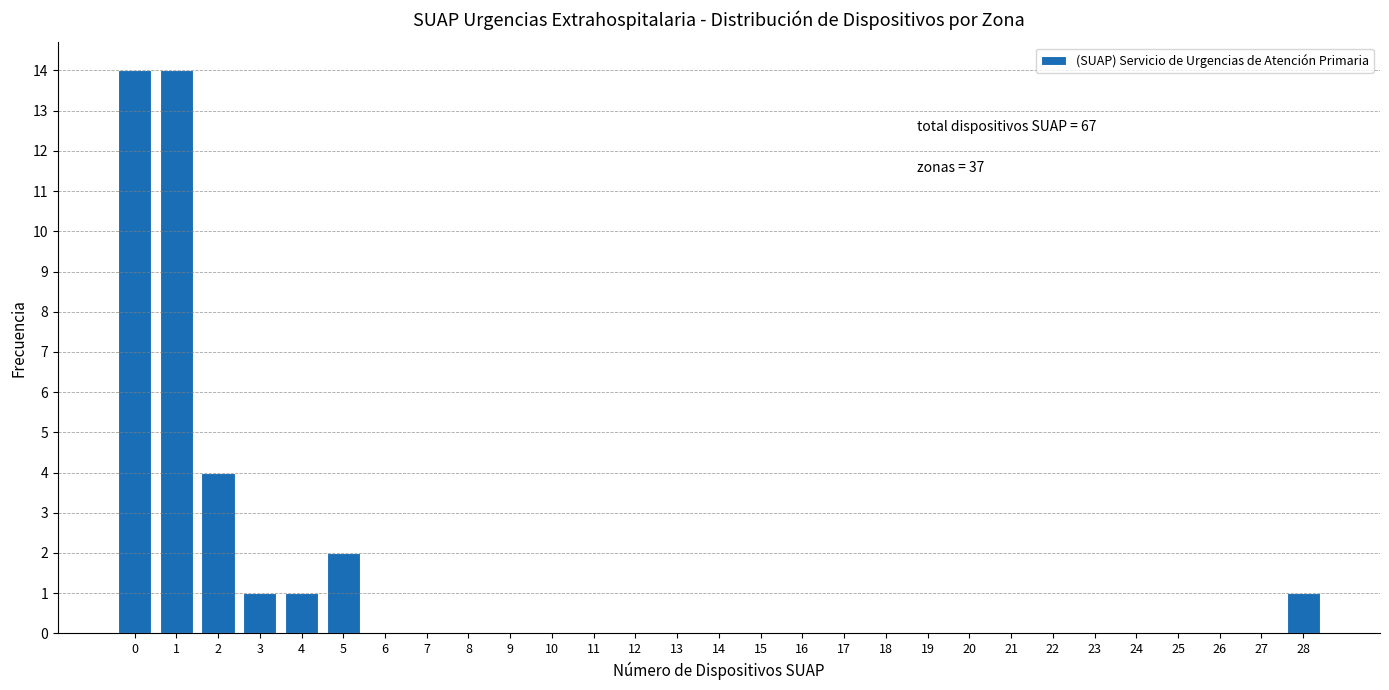

Reading left to right, transcribe all the data shown in this chart.

0=14	1=14	2=4	3=1	4=1	5=2	6=0	7=0	8=0	9=0	10=0	11=0	12=0	13=0	14=0	15=0	16=0	17=0	18=0	19=0	20=0	21=0	22=0	23=0	24=0	25=0	26=0	27=0	28=1